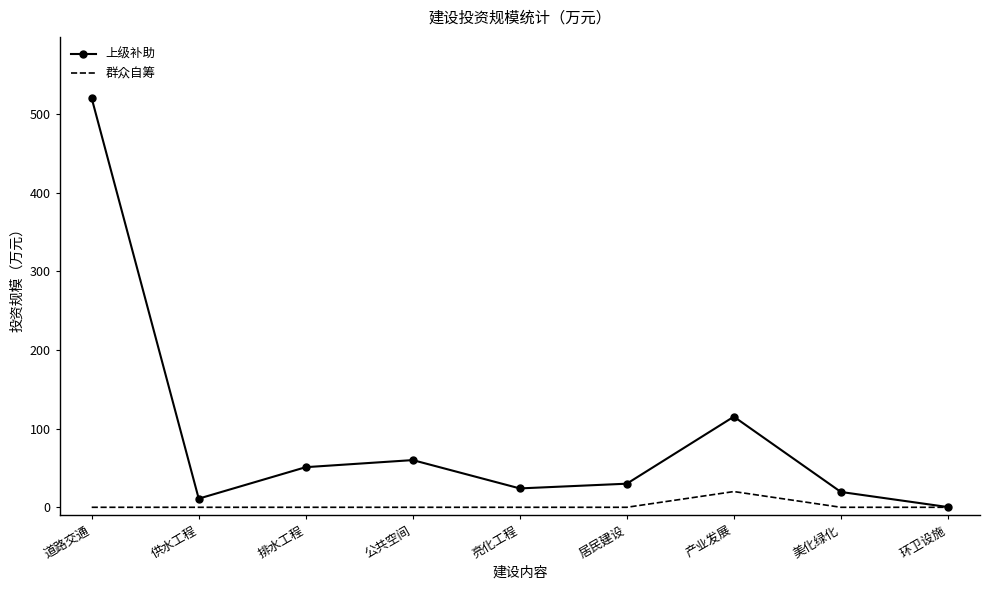

The value of 群众自筹 at 环卫设施 is 0.0. True or false?

True